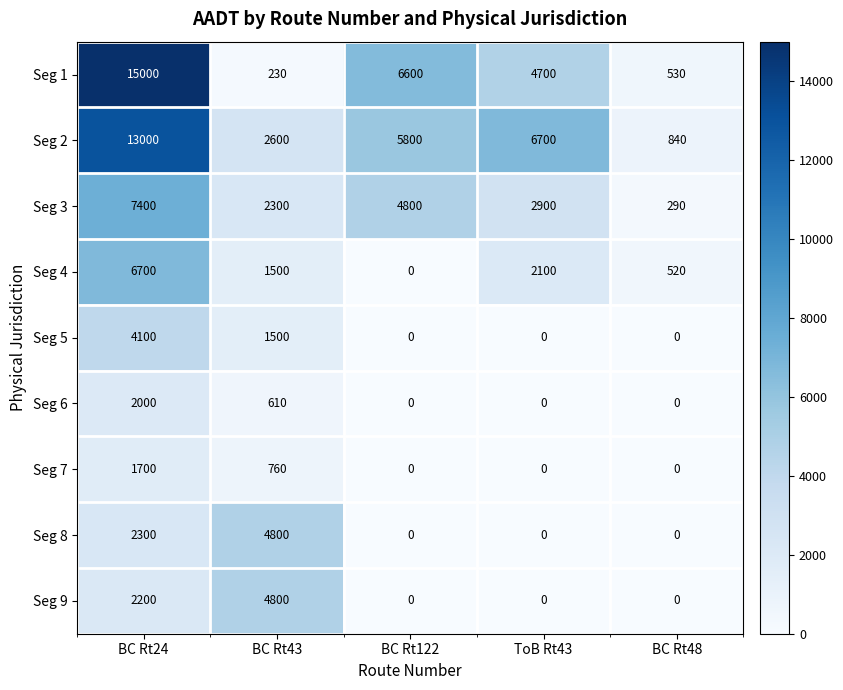

Which category has the lowest value in the Seg 3 series?

BC Rt48